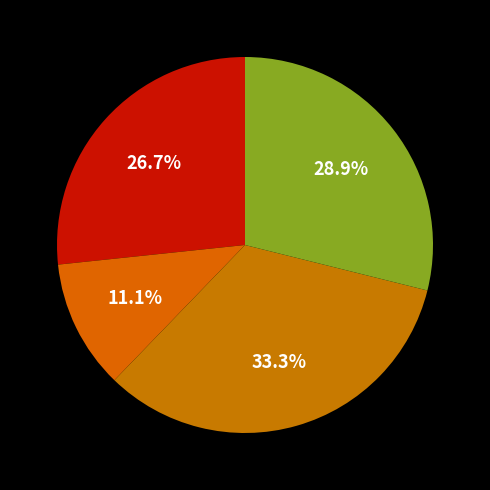

Does any single category account for the majority?

No